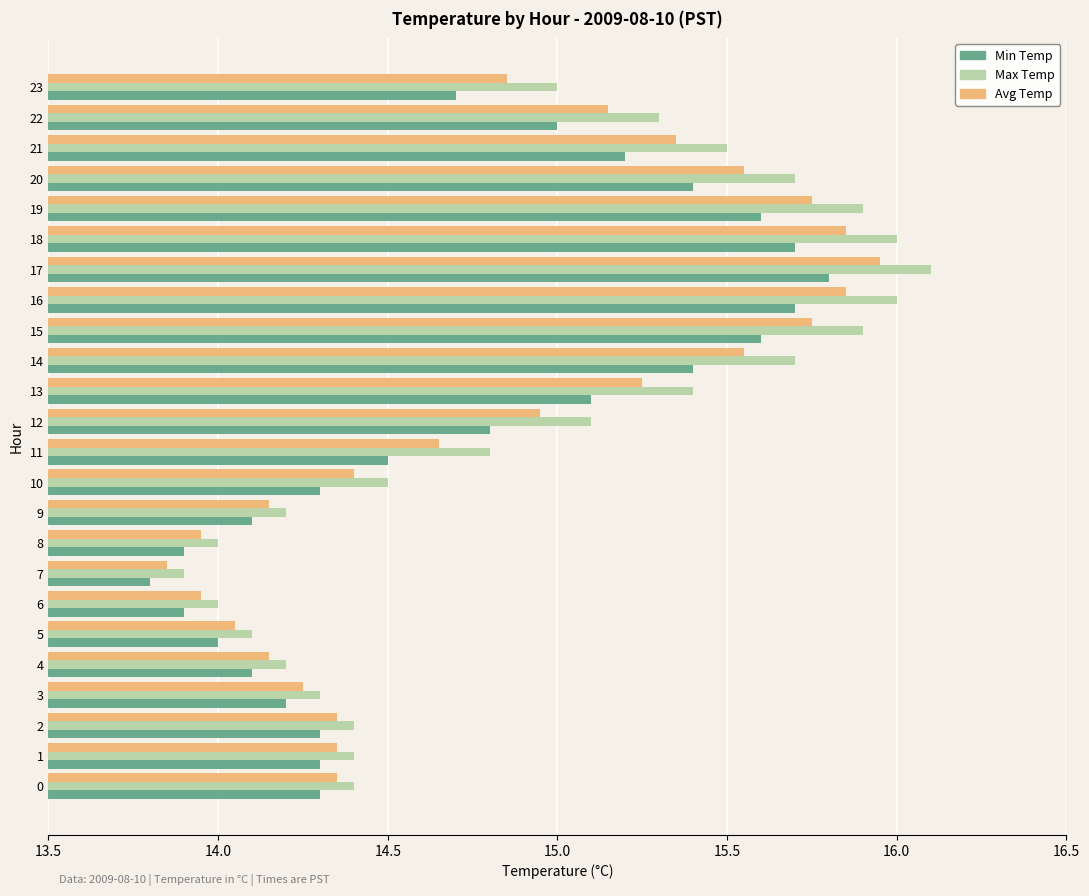

The value of Avg Temp at 14 is 9.8. True or false?

False